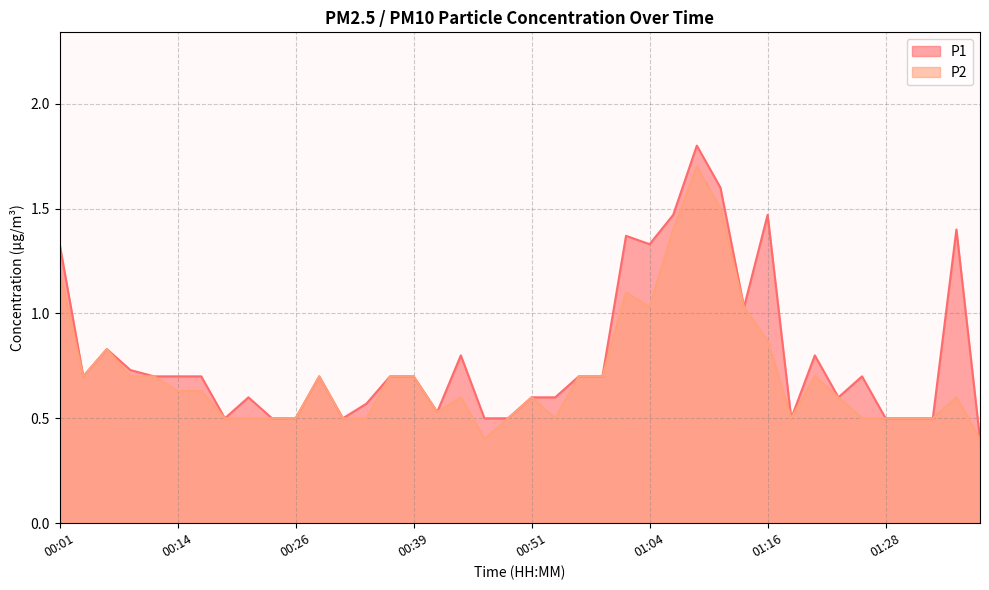

Rank the series by their maximum value, from lowest to highest.

P2, P1